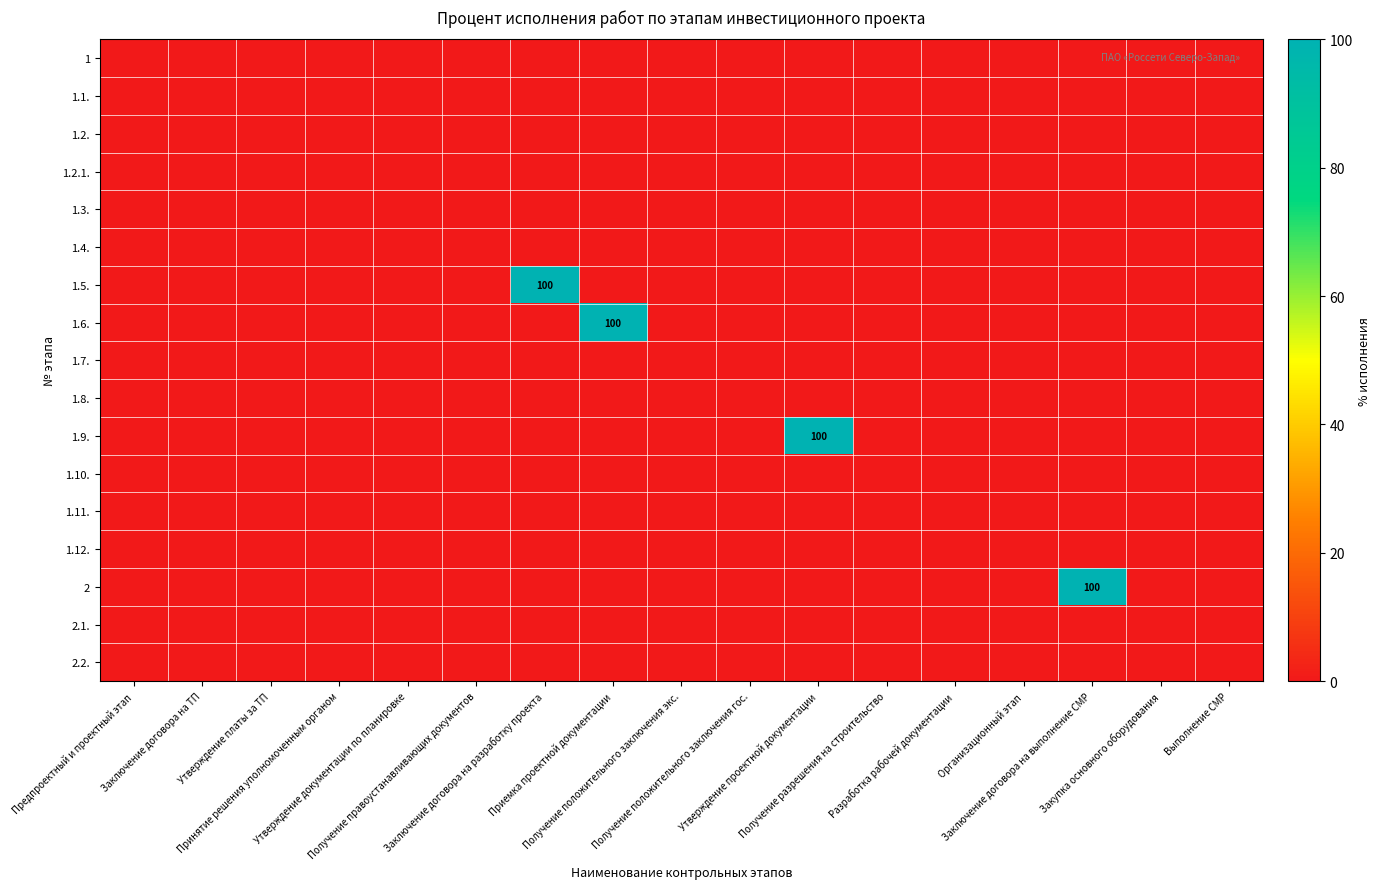

Which series has the largest range (max minus min)?

1.5.